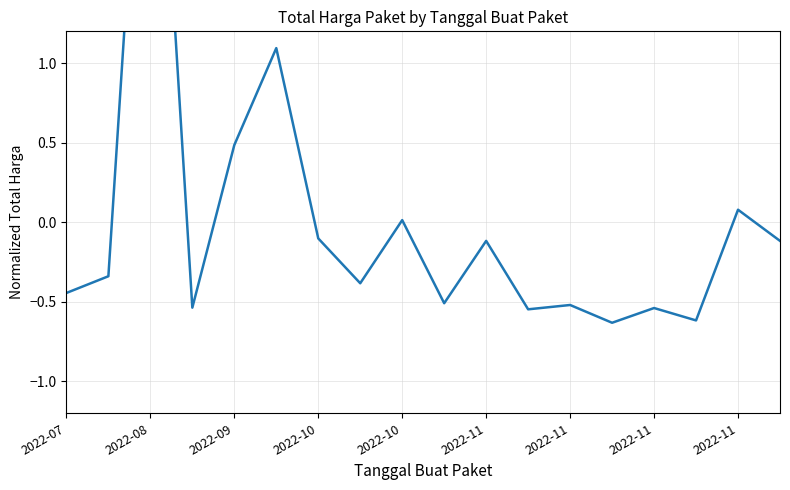

Rank the categories by value from highest to lowest.

2022-09, 2022-11, 2022-10, 16, 2022-11, 2022-11, 10, 17, 2022-08, 2022-11, 2022-07, 9, 12, 2022-10, 14, 11, 15, 13